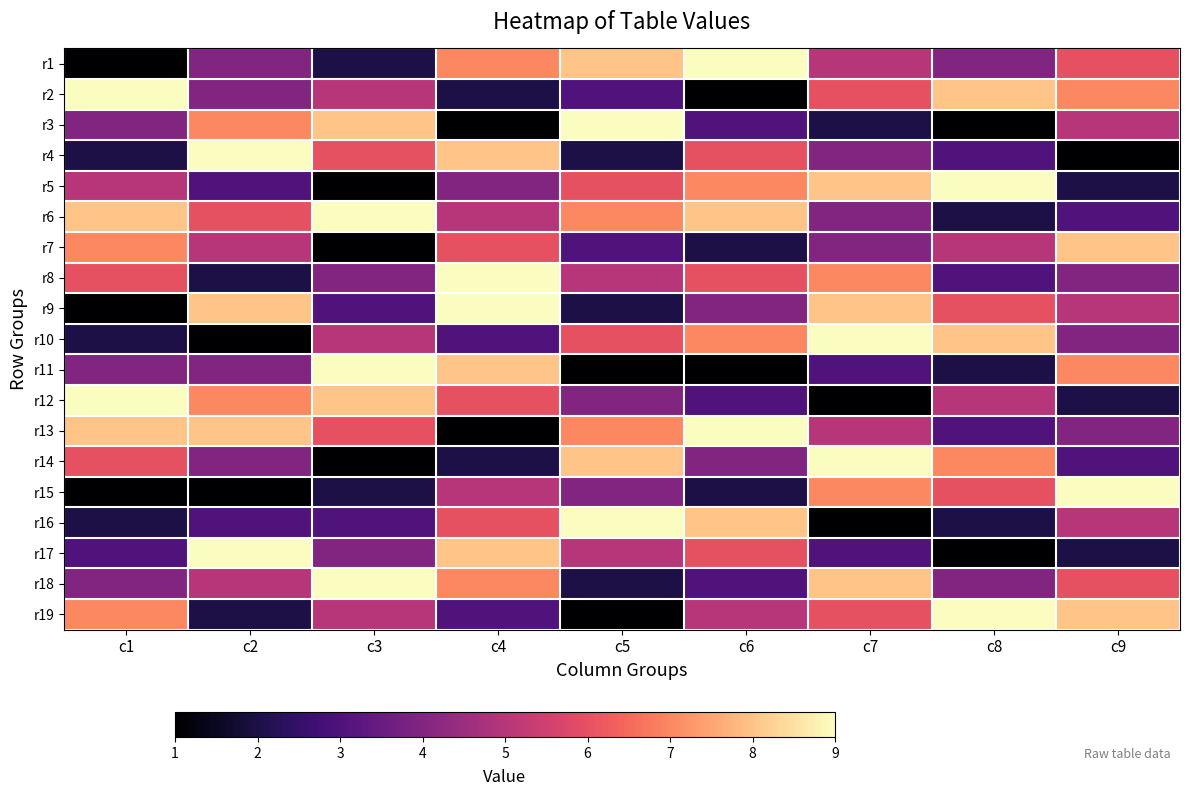

What is the total value across all series at c6?

94